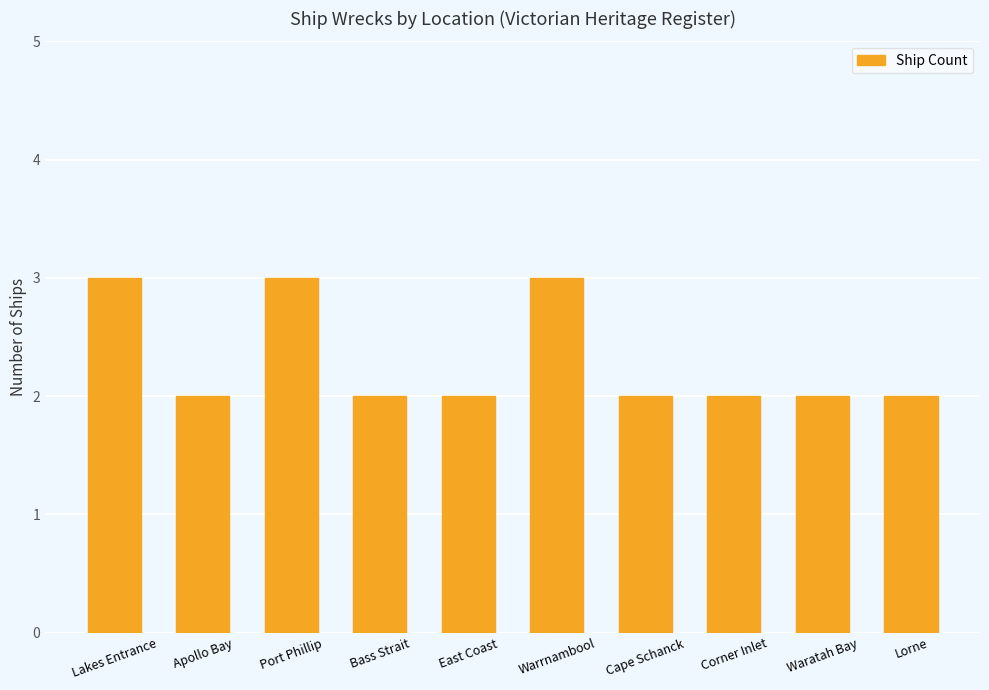

What is the smallest value displayed?

2